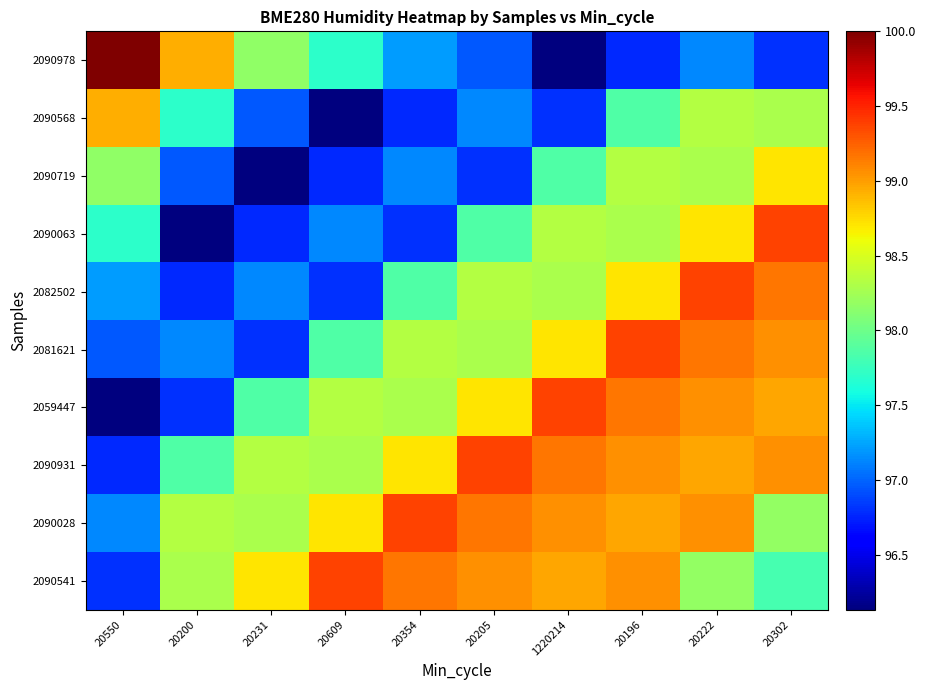

Reading right to left, list all the values displayed in this chart.

2090978: 20302=96.8	20222=97.1	20196=96.8	1220214=96.1	20205=97.0	20354=97.2	20609=97.7	20231=98.2	20200=98.9	20550=100.0
2090568: 20302=98.3	20222=98.3	20196=97.9	1220214=96.8	20205=97.1	20354=96.8	20609=96.1	20231=97.0	20200=97.7	20550=98.9
2090719: 20302=98.7	20222=98.3	20196=98.3	1220214=97.9	20205=96.8	20354=97.1	20609=96.8	20231=96.1	20200=97.0	20550=98.2
2090063: 20302=99.4	20222=98.7	20196=98.3	1220214=98.3	20205=97.9	20354=96.8	20609=97.1	20231=96.8	20200=96.1	20550=97.7
2082502: 20302=99.2	20222=99.4	20196=98.7	1220214=98.3	20205=98.3	20354=97.9	20609=96.8	20231=97.1	20200=96.8	20550=97.2
2081621: 20302=99.0	20222=99.2	20196=99.4	1220214=98.7	20205=98.3	20354=98.3	20609=97.9	20231=96.8	20200=97.1	20550=97.0
2059447: 20302=99.0	20222=99.0	20196=99.2	1220214=99.4	20205=98.7	20354=98.3	20609=98.3	20231=97.9	20200=96.8	20550=96.1
2090931: 20302=99.1	20222=99.0	20196=99.0	1220214=99.2	20205=99.4	20354=98.7	20609=98.3	20231=98.3	20200=97.9	20550=96.8
2090028: 20302=98.2	20222=99.1	20196=99.0	1220214=99.0	20205=99.2	20354=99.4	20609=98.7	20231=98.3	20200=98.3	20550=97.1
2090541: 20302=97.8	20222=98.2	20196=99.1	1220214=99.0	20205=99.0	20354=99.2	20609=99.4	20231=98.7	20200=98.3	20550=96.8